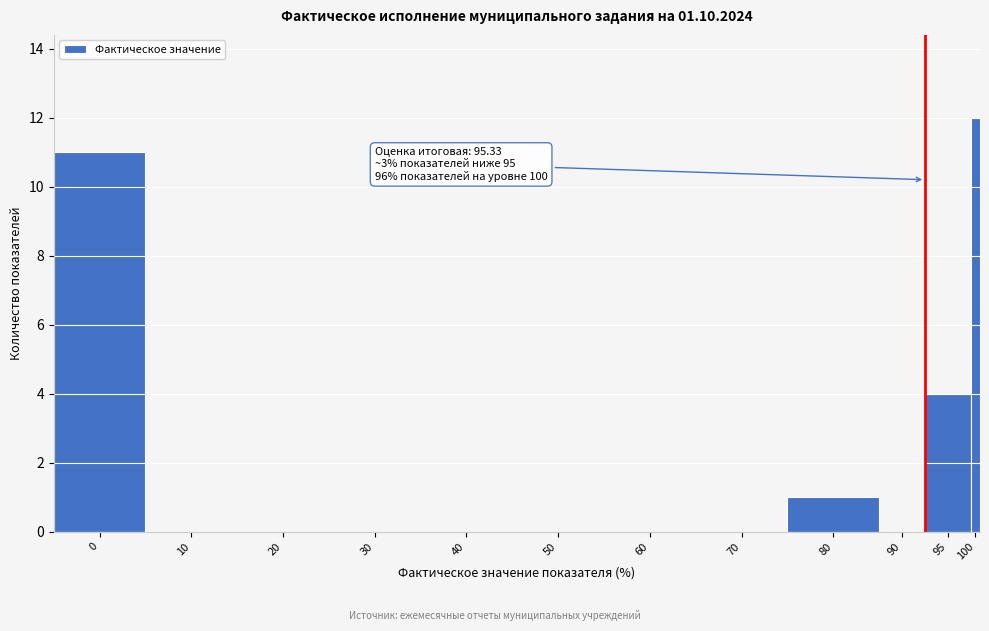

Reading right to left, list all the values displayed in this chart.

100=12	95=4	90=0	80=1	70=0	60=0	50=0	40=0	30=0	20=0	10=0	0=11